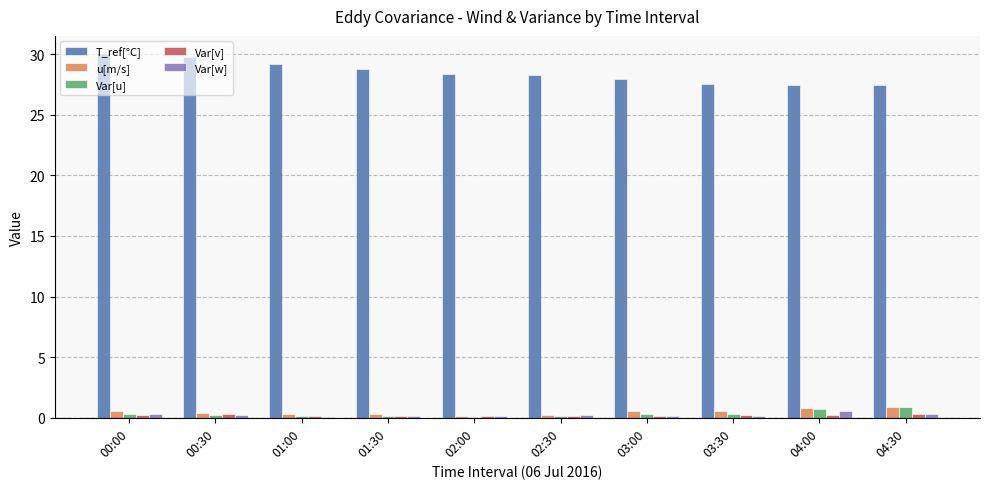

What is the sum of the u[m/s] values at 01:30 and 00:30?

0.7